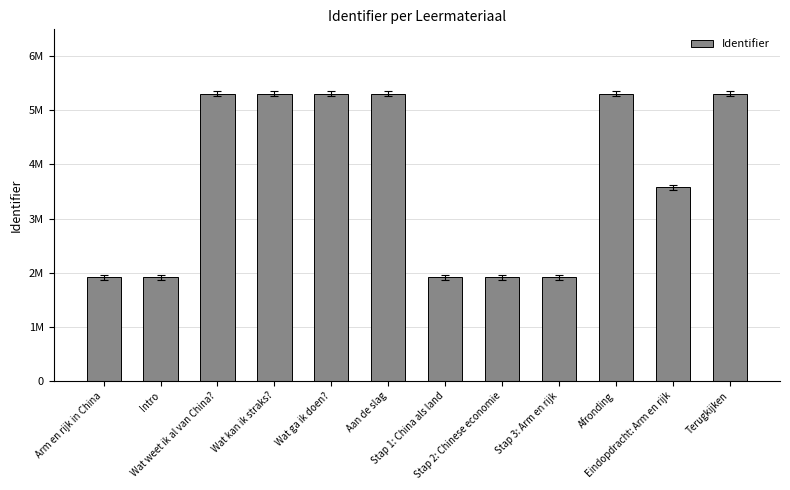

Reading left to right, transcribe all the data shown in this chart.

Arm en rijk in China=1911478	Intro=1911479	Wat weet ik al van China?=5312303	Wat kan ik straks?=5312304	Wat ga ik doen?=5312306	Aan de slag=5312307	Stap 1: China als land=1911486	Stap 2: Chinese economie=1911490	Stap 3: Arm en rijk=1911492	Afronding=5312310	Eindopdracht: Arm en rijk=3576988	Terugkijken=5312312